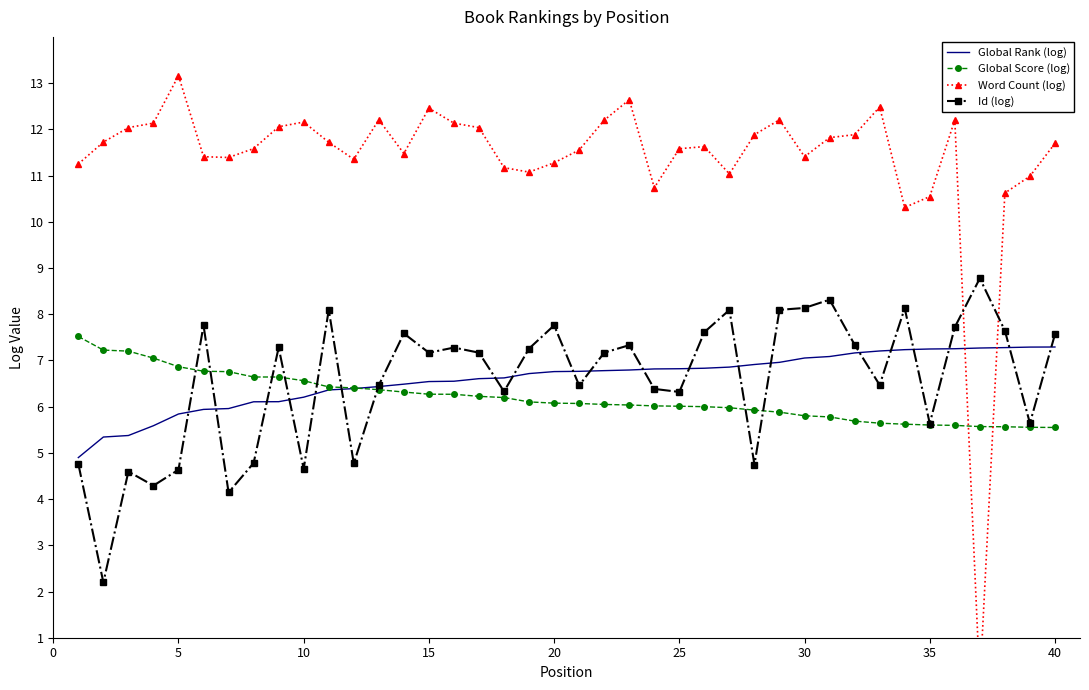

What is the maximum value for Global Score (log)?

7.5